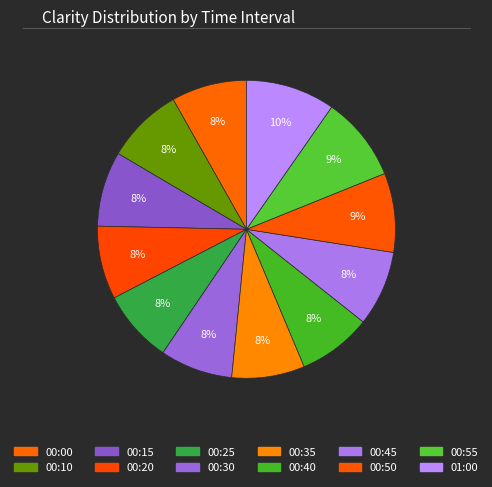

Count the number of slices in the pie.

12